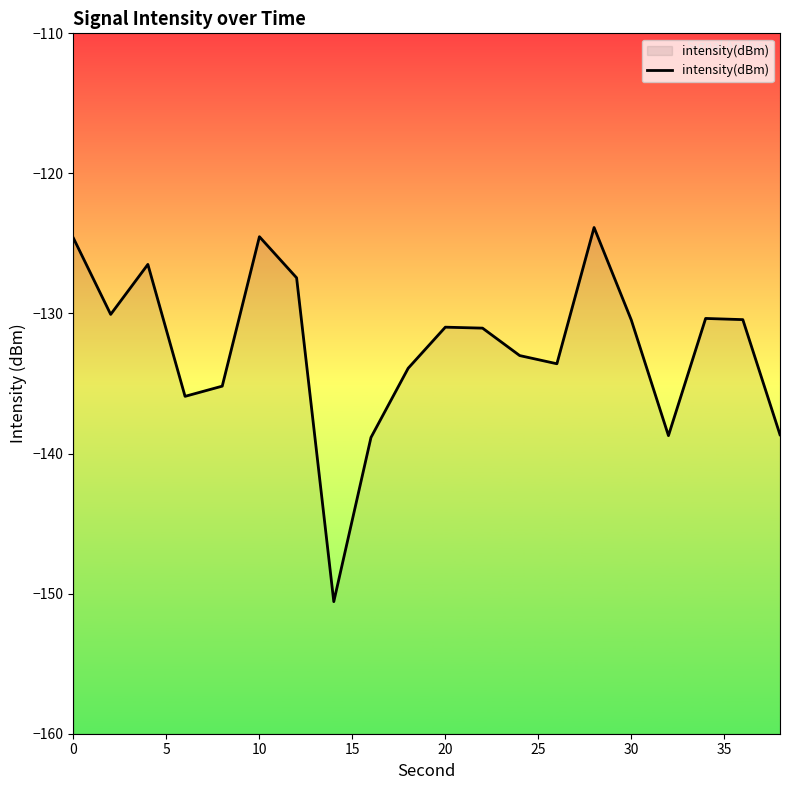

What is the maximum value shown in the chart?

-123.9